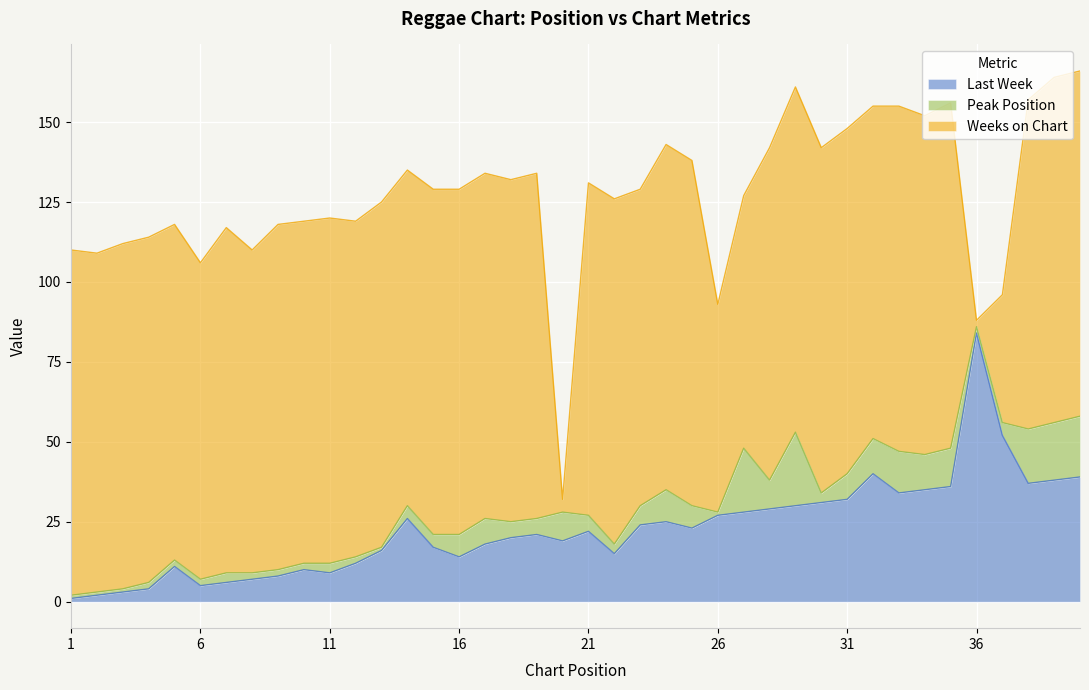

True or false: Peak Position and Weeks on Chart intersect in this chart.

True